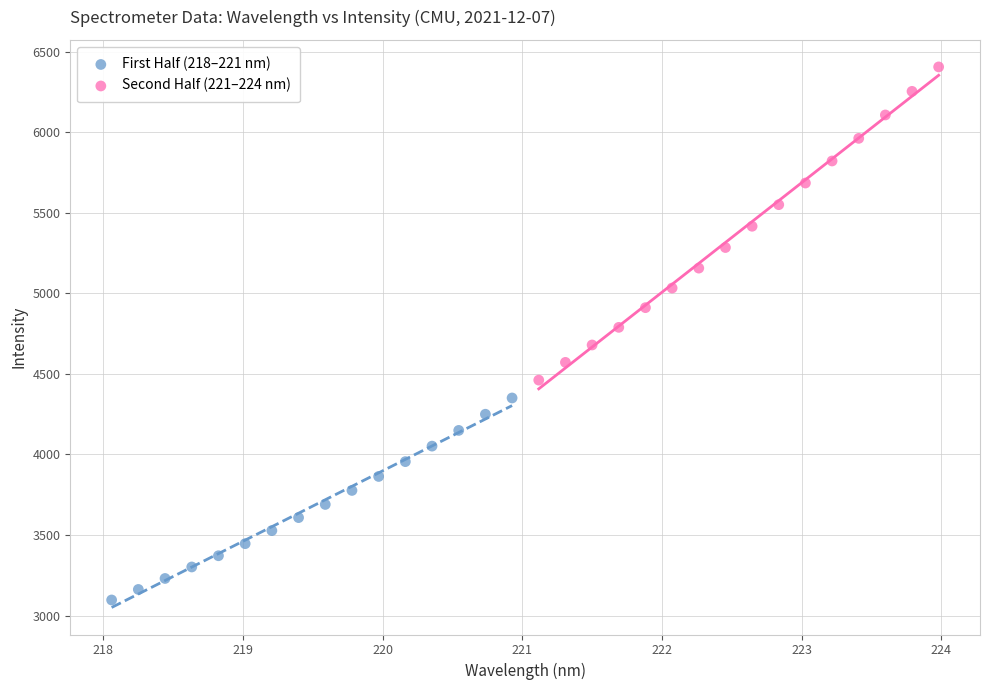

Which series has the widest spread of Y values?

Second Half (221–224 nm)